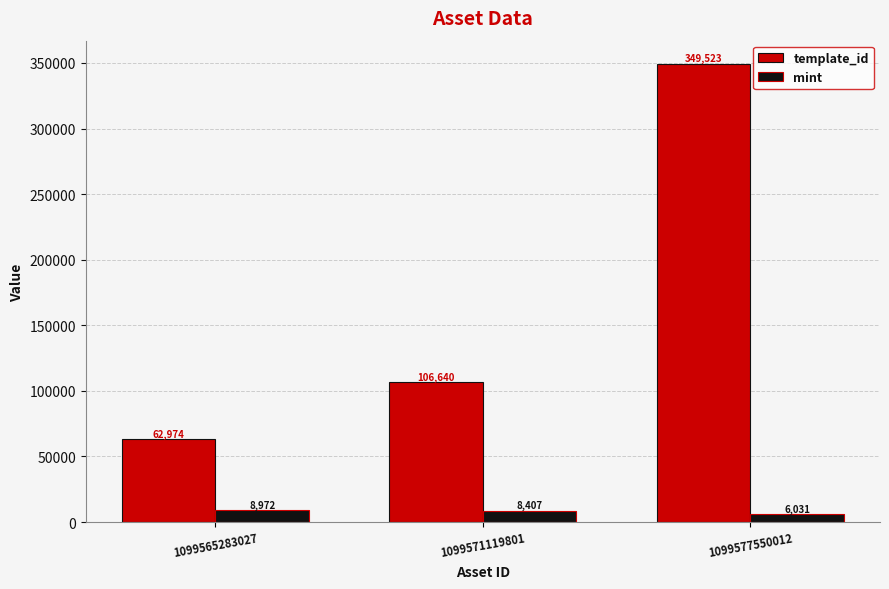

What is the maximum value for mint?

8972